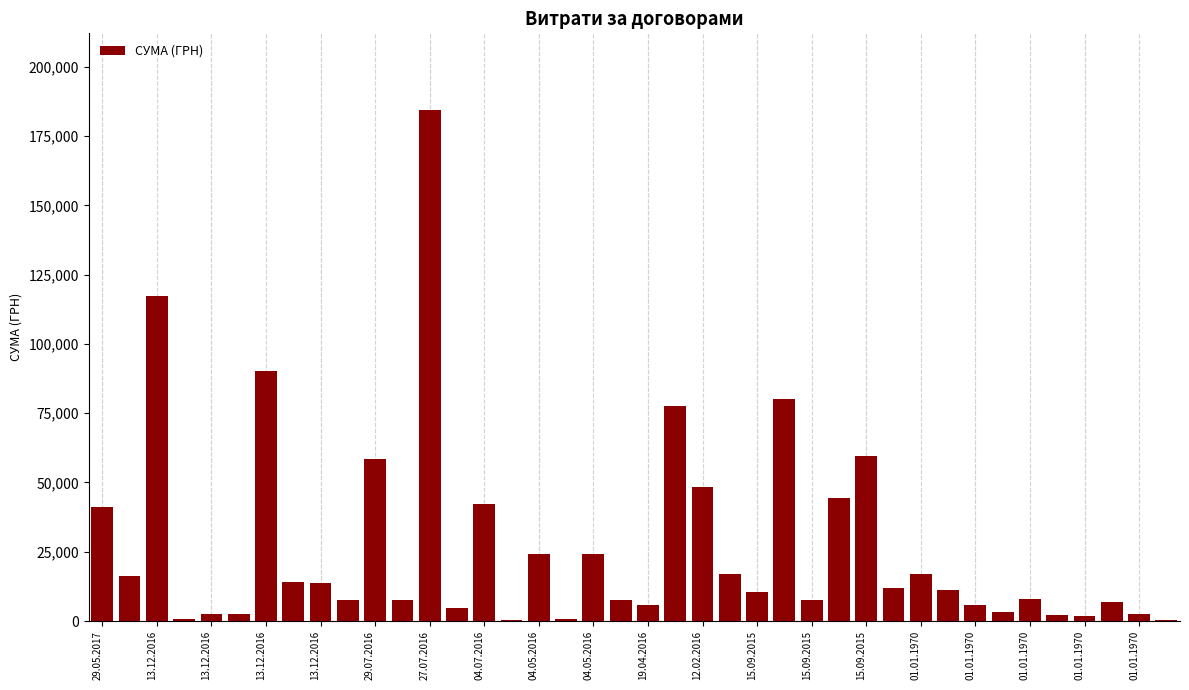

What is the maximum value shown in the chart?

184432.0